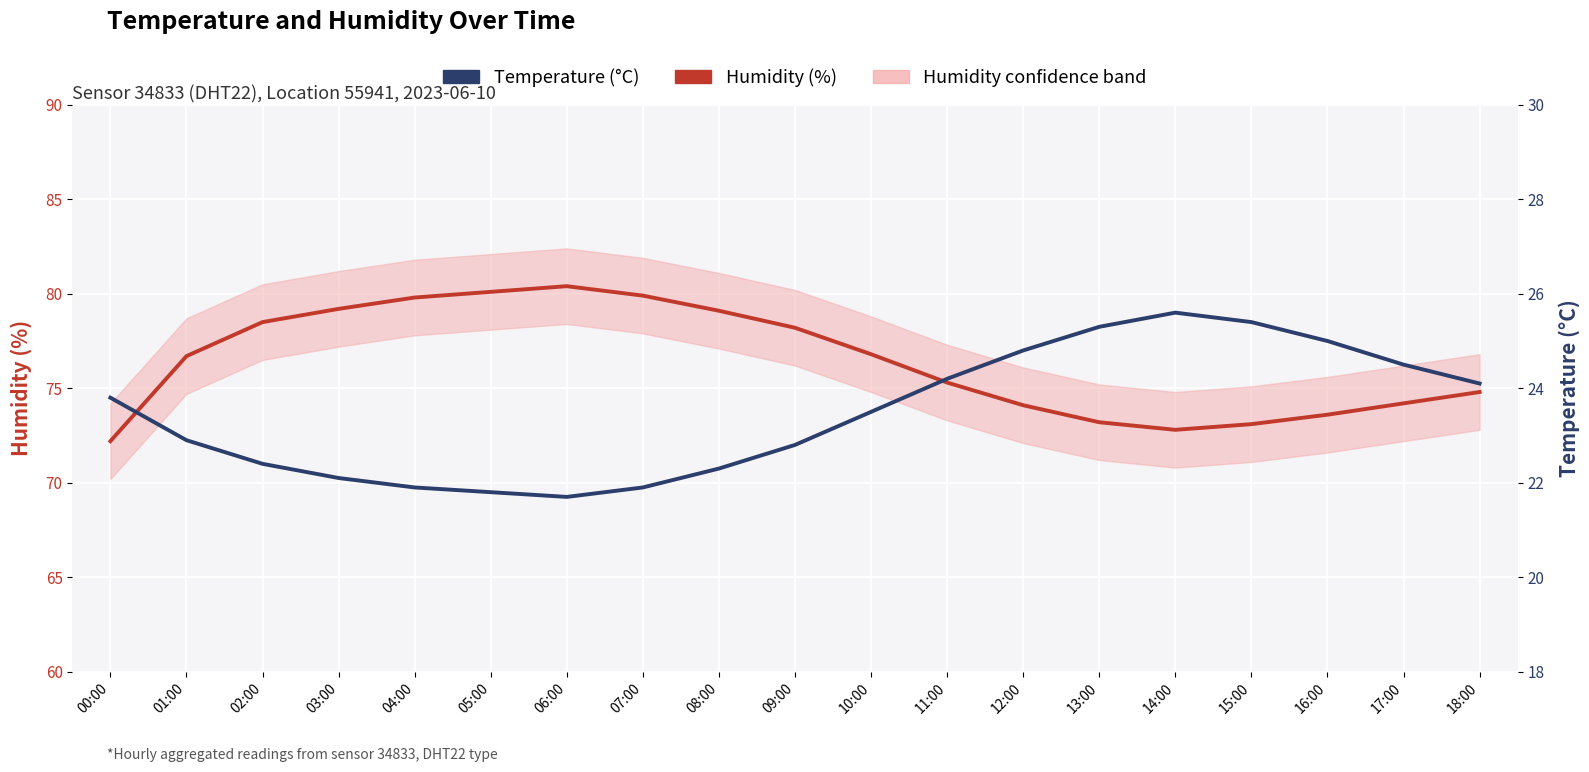

Which series changed the most between 00:00 and 16:00?

Humidity (%)